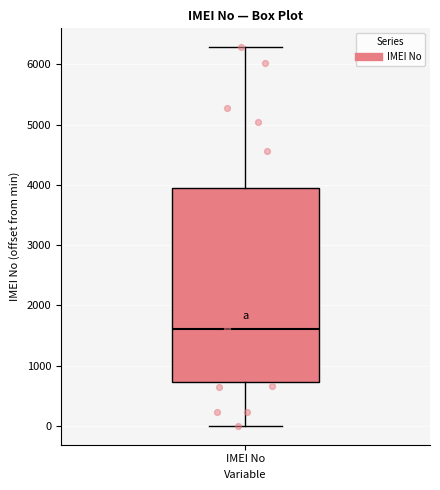

Where is the upper edge of the box for IMEI No on the y-axis? The values are not printed on the chart, so give them approximately, as read against the axis.

3900